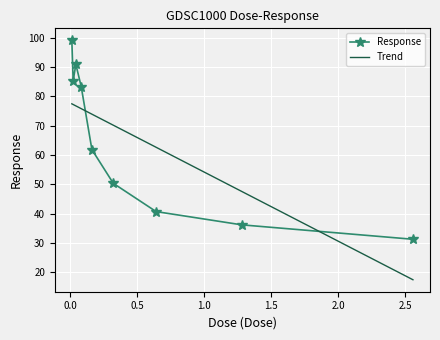

True or false: Trend and Response cross at least once.

True